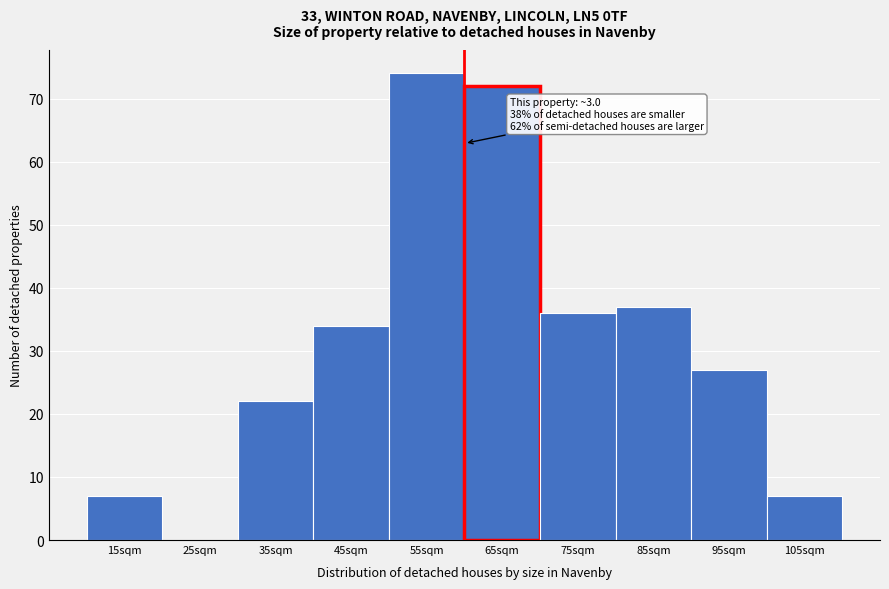

Reading left to right, extract all data points from this chart.

15sqm=7	25sqm=0	35sqm=22	45sqm=34	55sqm=74	65sqm=72	75sqm=36	85sqm=37	95sqm=27	105sqm=7